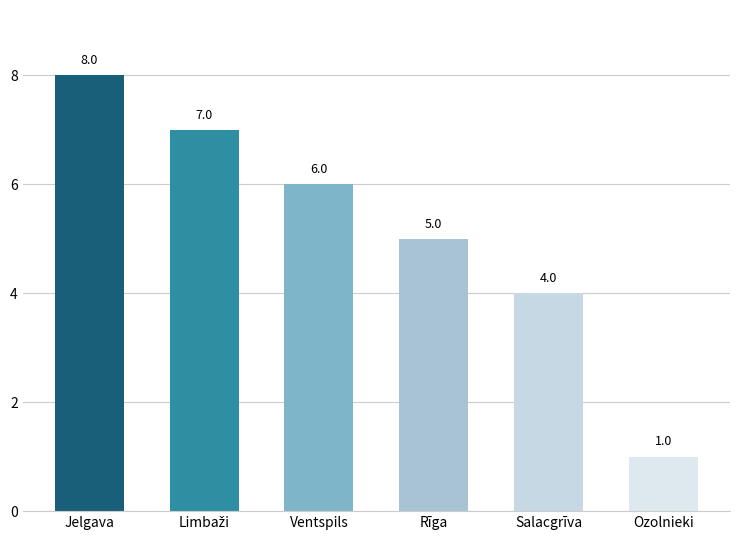

What is the sum of all values?

31